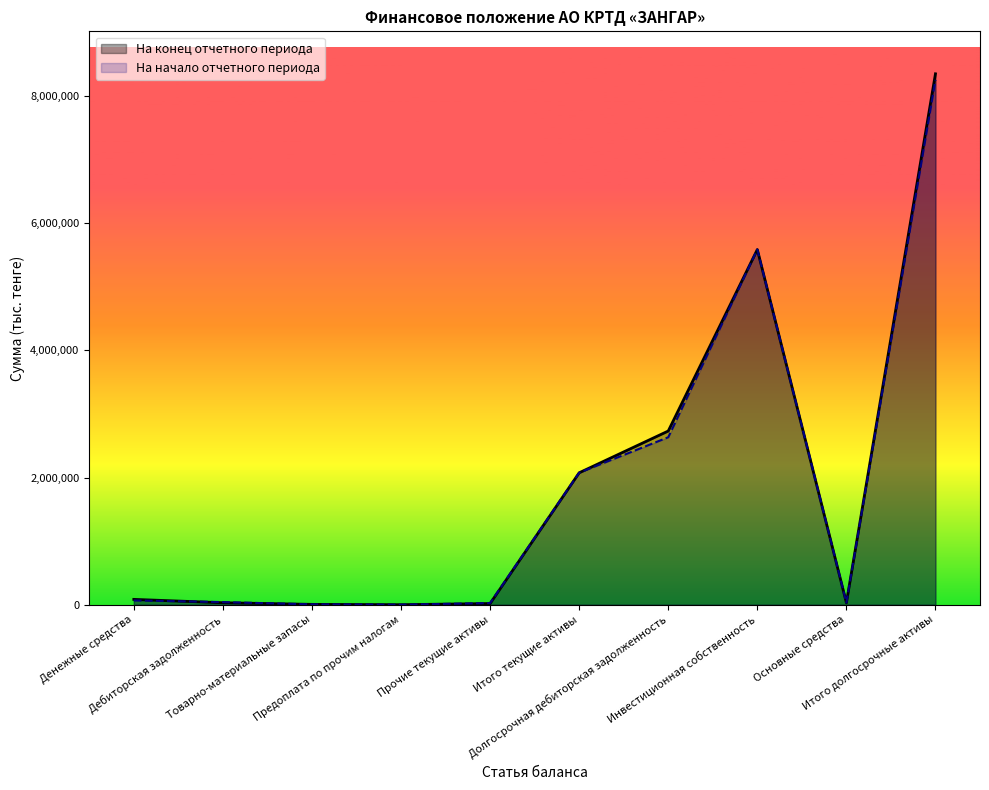

Reading left to right, transcribe all the data shown in this chart.

На конец отчетного периода: 84472	31556	5894	826	18971	2074980	2731713	5585666	31105	8348604
На начало отчетного периода: 67783	41926	6049	716	26640	2076381	2633778	5585666	33945	8253547